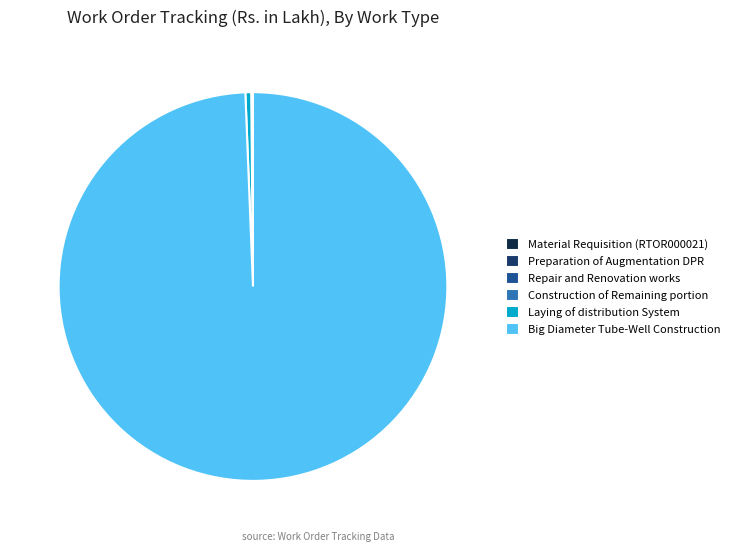

Does any single category account for the majority?

Yes